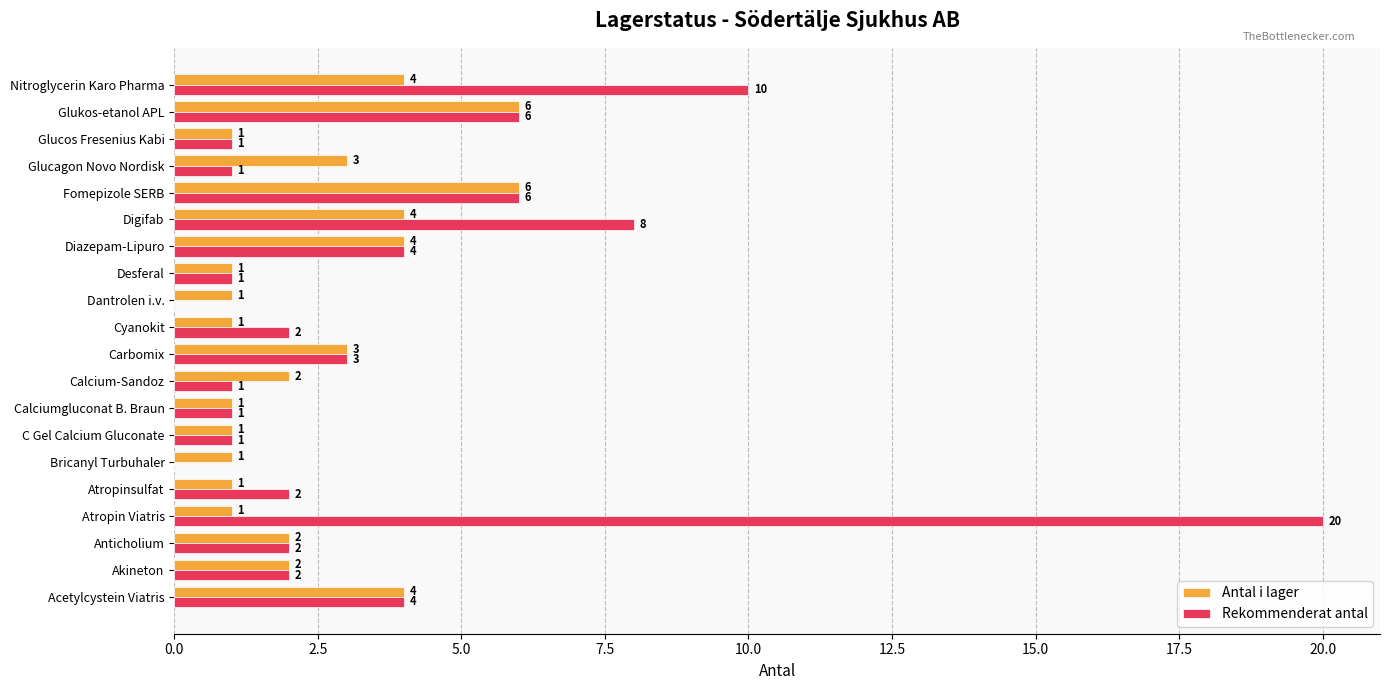

What is the highest value of the Rekommenderat antal series?

20